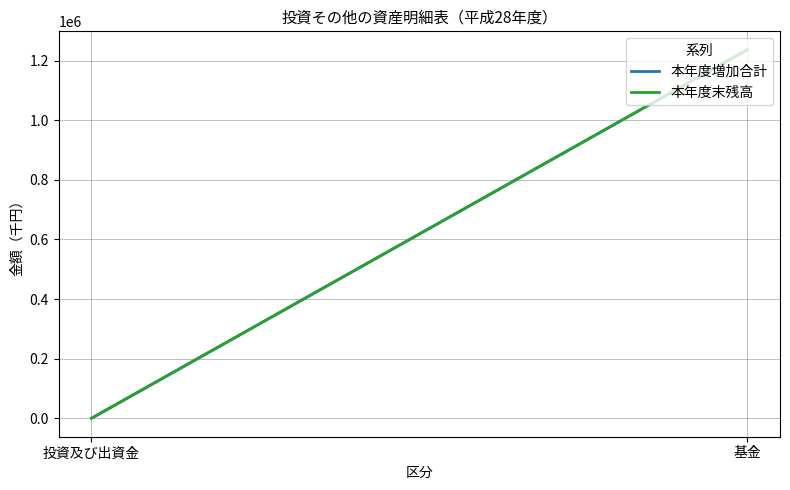

What is the difference between the 本年度増加合計 values at 基金 and 投資及び出資金?

1236479